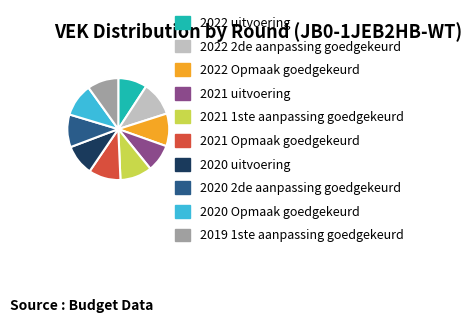

Do 2022 2de aanpassing goedgekeurd and 2022 uitvoering together represent more than half of the pie?

No